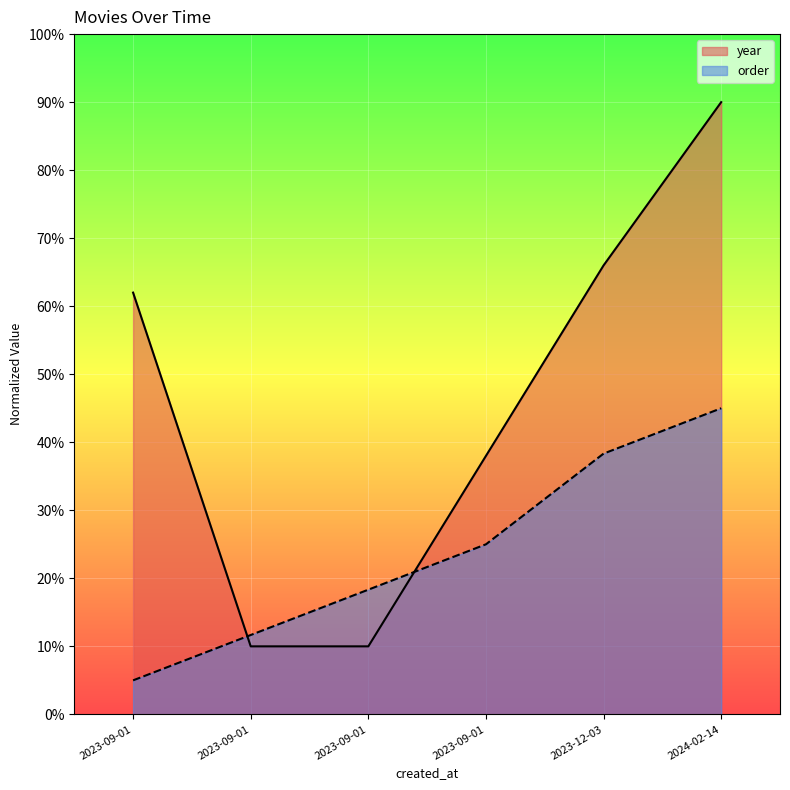

What is the sum of the year values at 2023-09-01 18:00:33 and 2023-09-01 17:59:53?

100.0